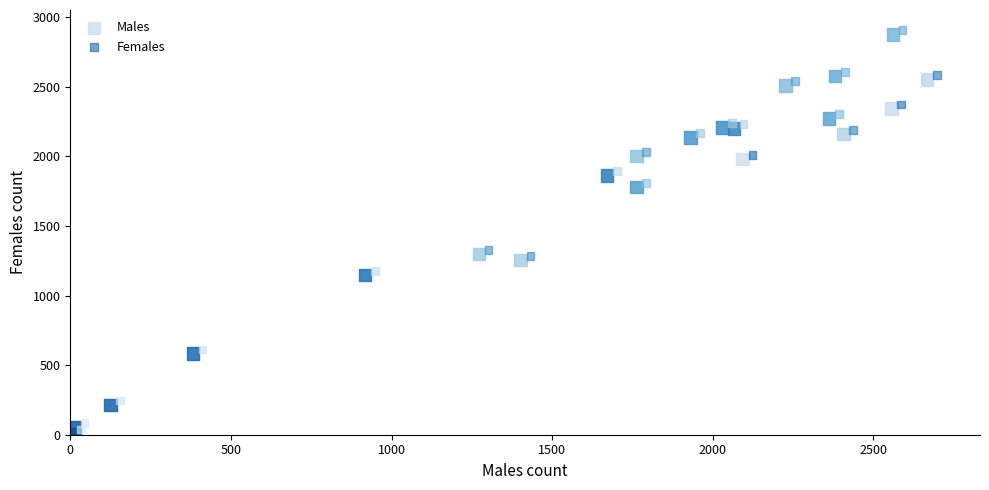

Which series contains the highest Y value?

Females